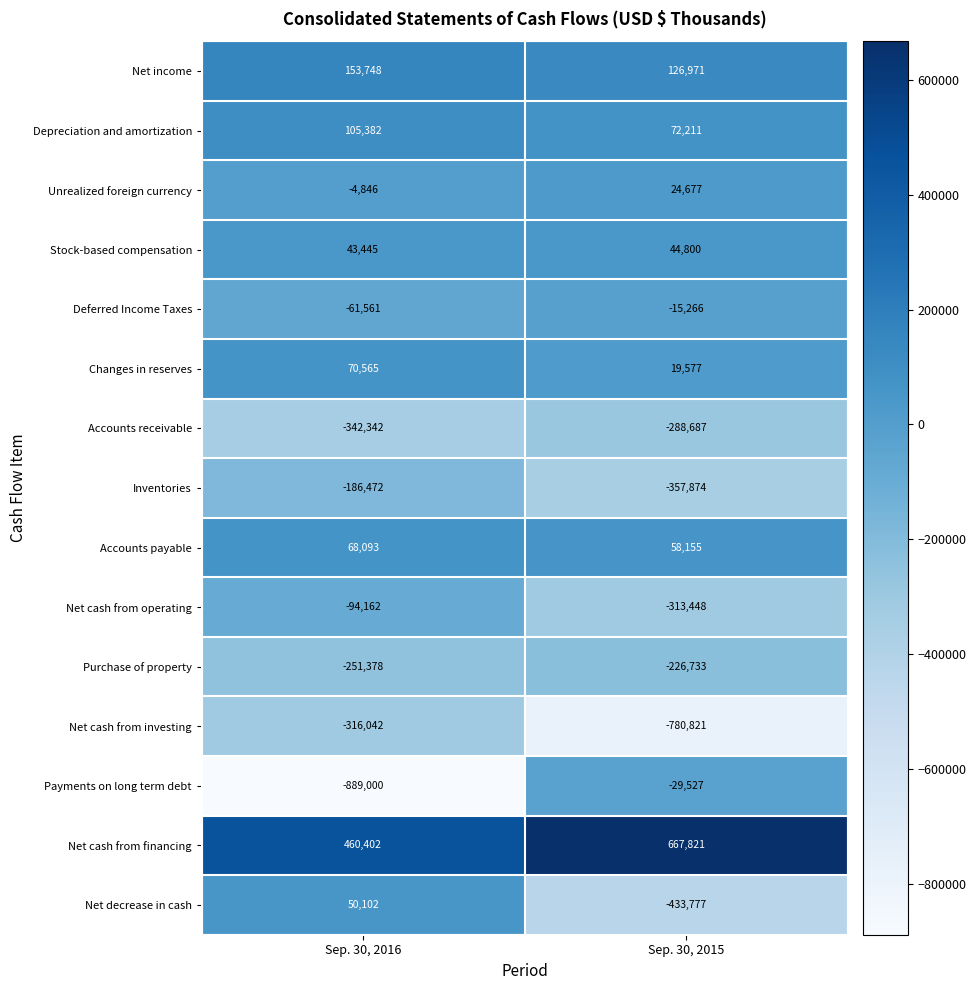

What is the difference between the highest and lowest values at Sep. 30, 2016?

1349402